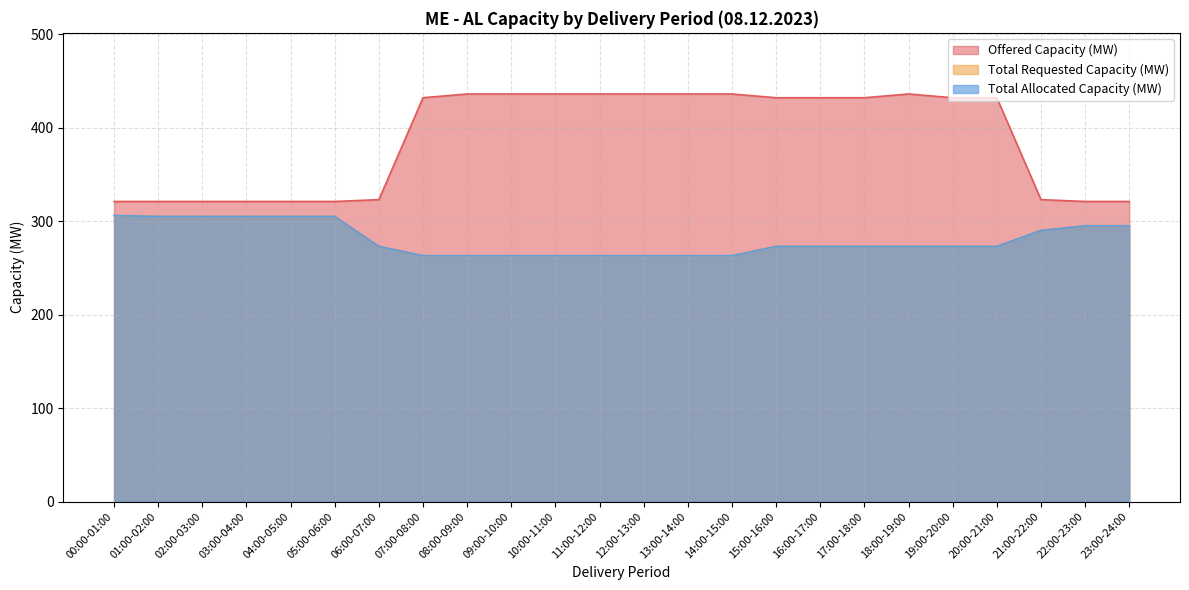

Is the value of Total Allocated Capacity (MW) at 16:00-17:00 greater than the value of Total Requested Capacity (MW) at 03:00-04:00?

No